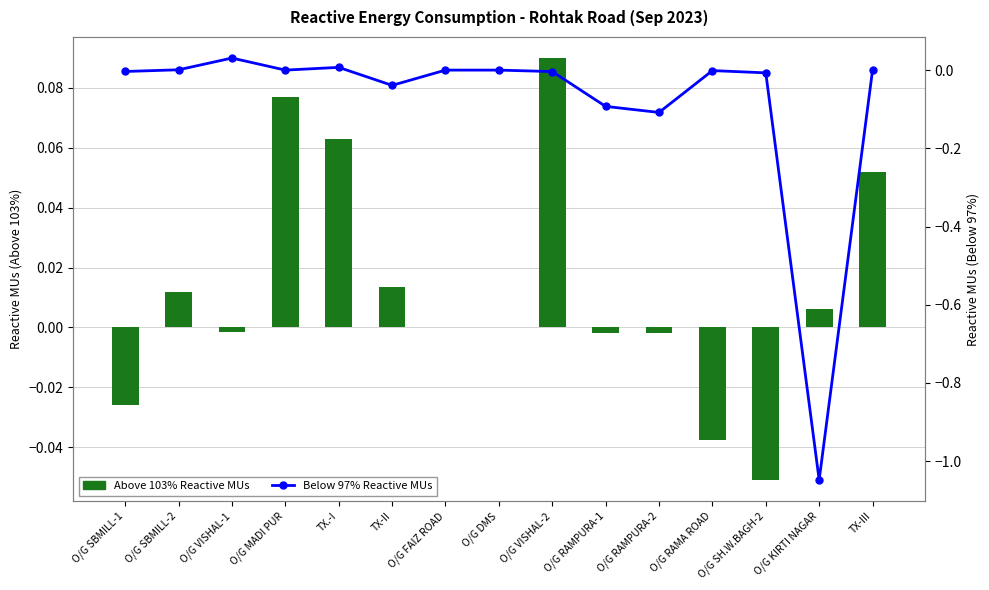

Rank the series at O/G RAMPURA-2 from highest to lowest value.

Above 103% Reactive MUs, Below 97% Reactive MUs